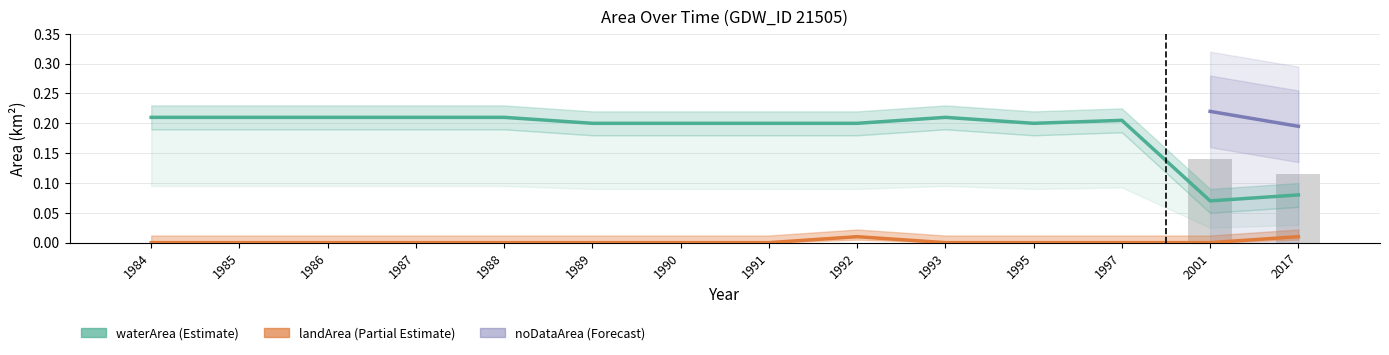

What is the maximum value shown in the chart?

0.2